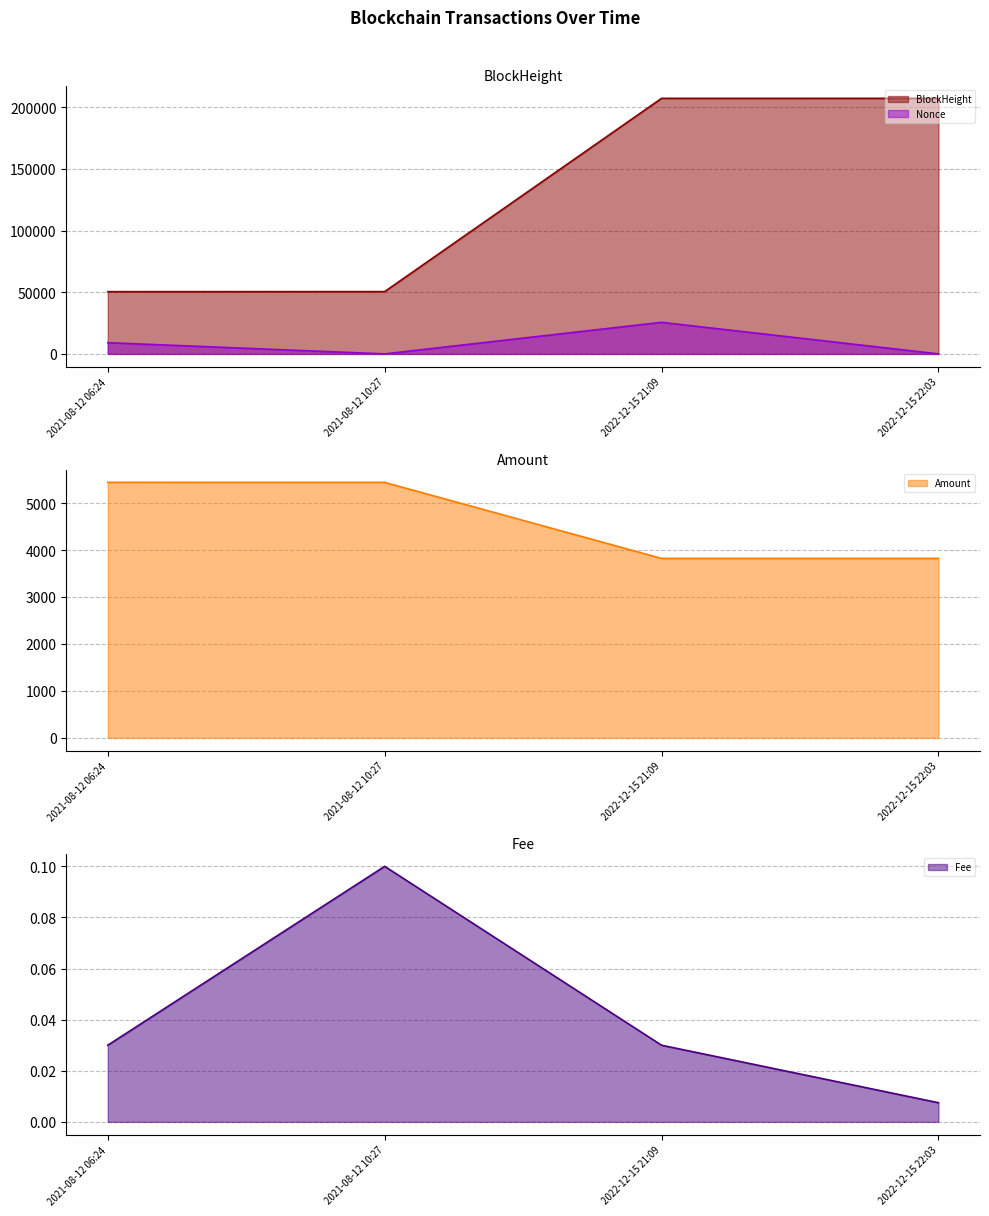

What is the maximum value shown in the chart?

207249.0